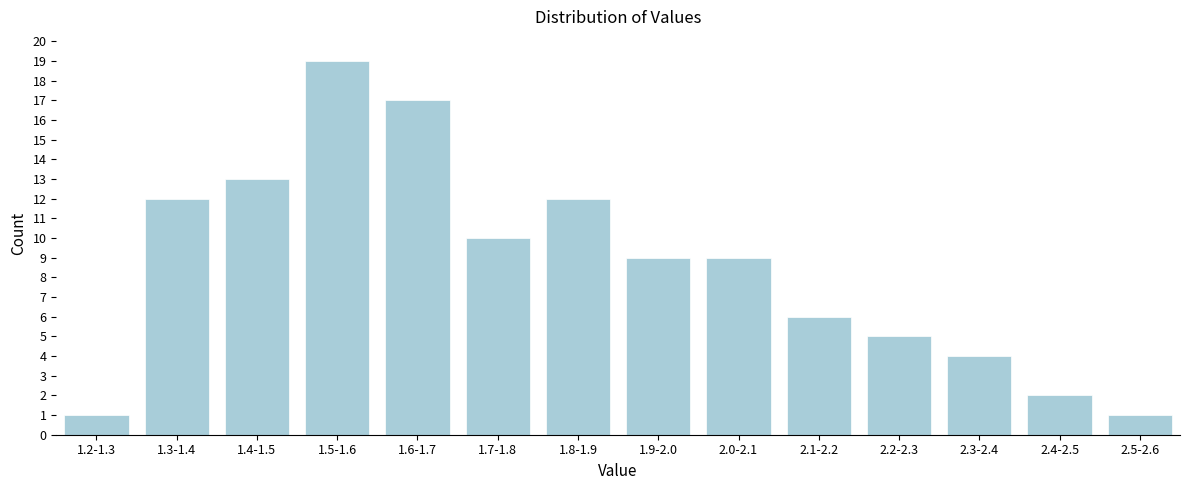

Reading right to left, what are all the values shown in this chart?

2.5-2.6=1	2.4-2.5=2	2.3-2.4=4	2.2-2.3=5	2.1-2.2=6	2.0-2.1=9	1.9-2.0=9	1.8-1.9=12	1.7-1.8=10	1.6-1.7=17	1.5-1.6=19	1.4-1.5=13	1.3-1.4=12	1.2-1.3=1